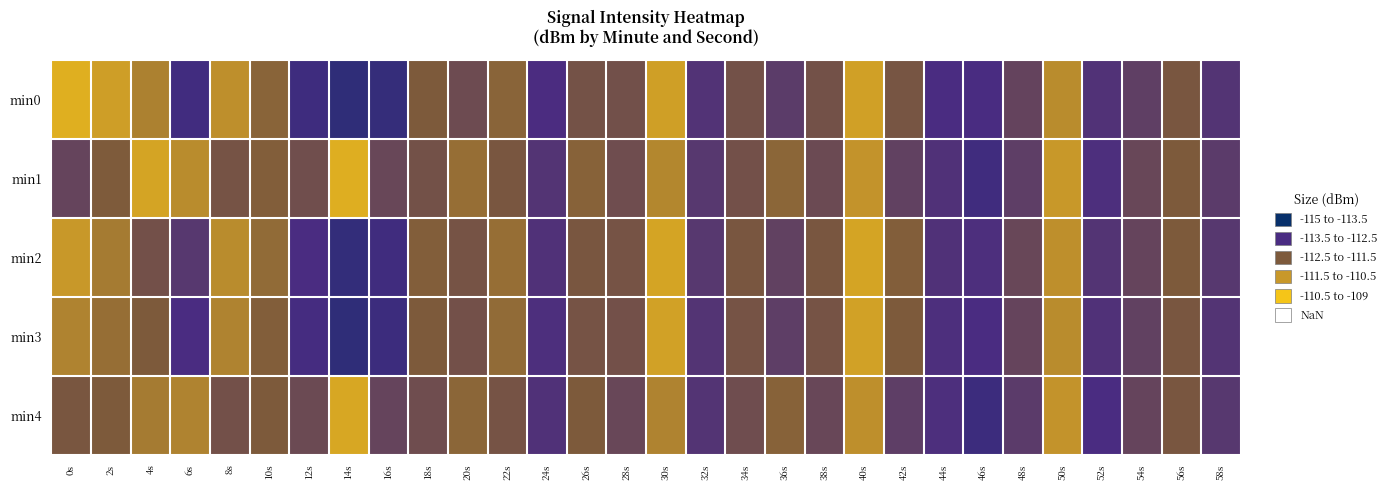

What is the greatest value displayed?

-109.7